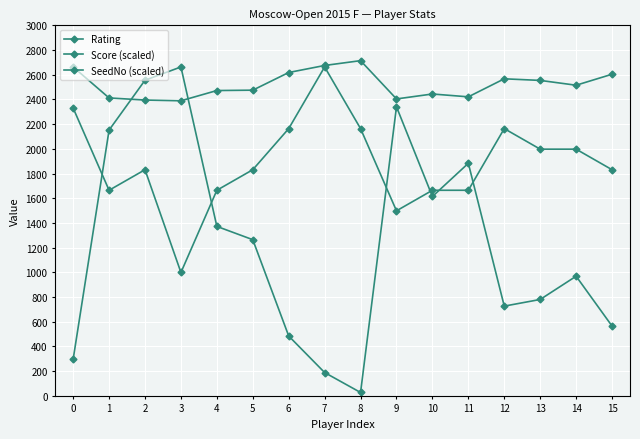

After their last crossing, which series has the higher values: SeedNo (scaled) or Rating?

Rating